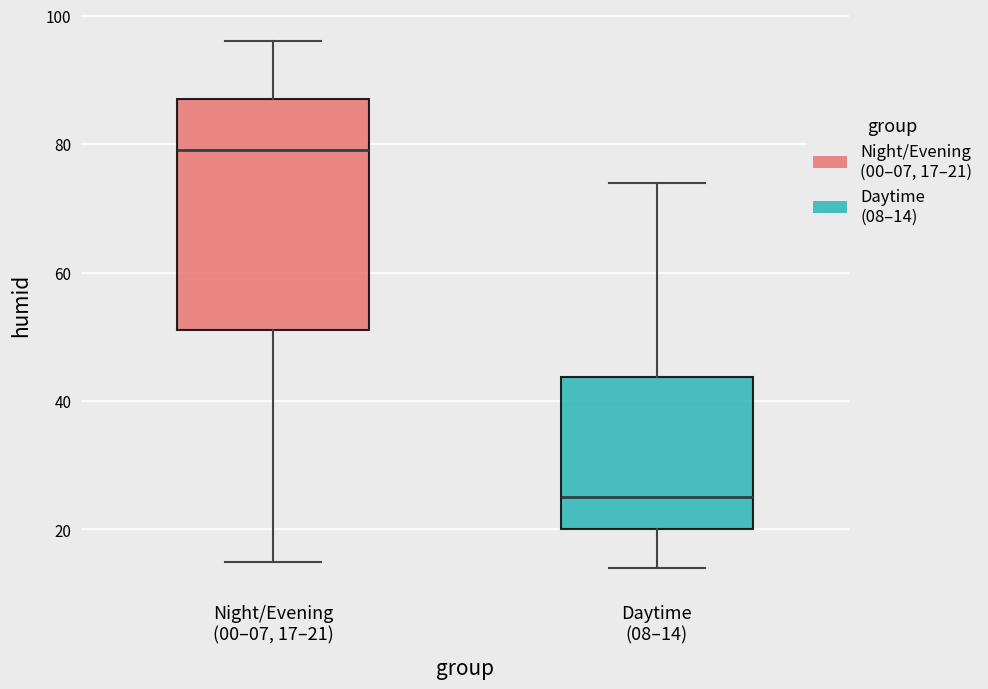

Where does the median line of the box for Night/Evening (00–07, 17–21) sit on the y-axis? The values are not printed on the chart, so give them approximately, as read against the axis.

80